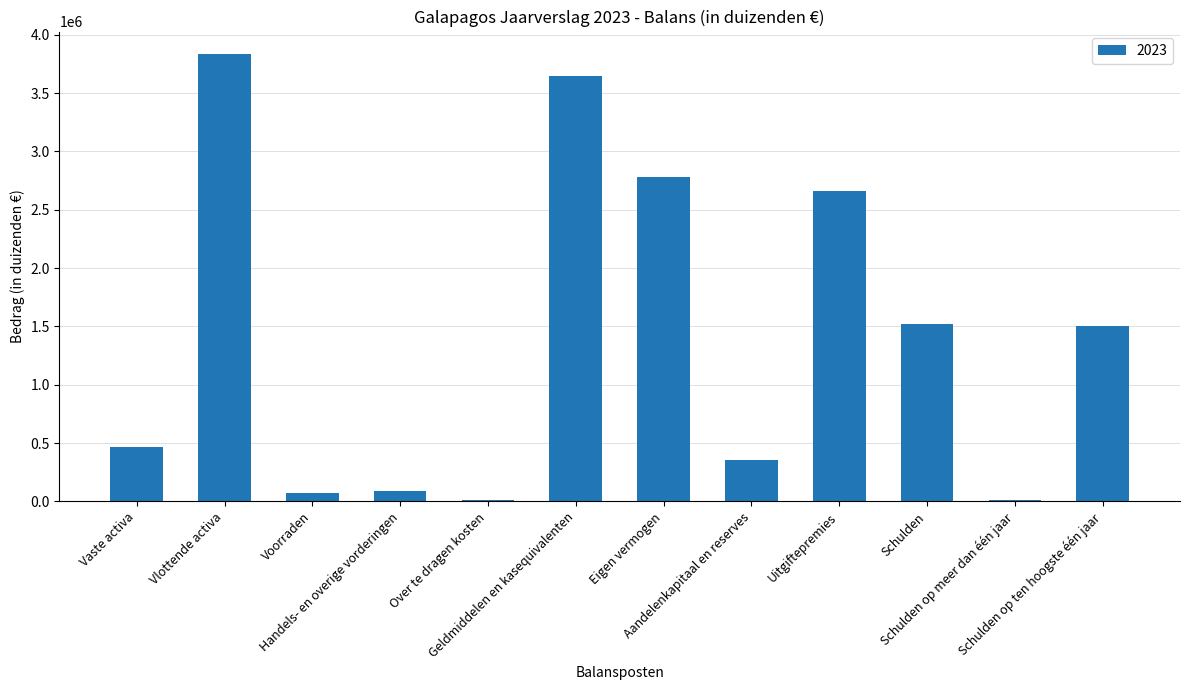

True or false: the data shows 110271 at Aandelenkapitaal en reserves.

False